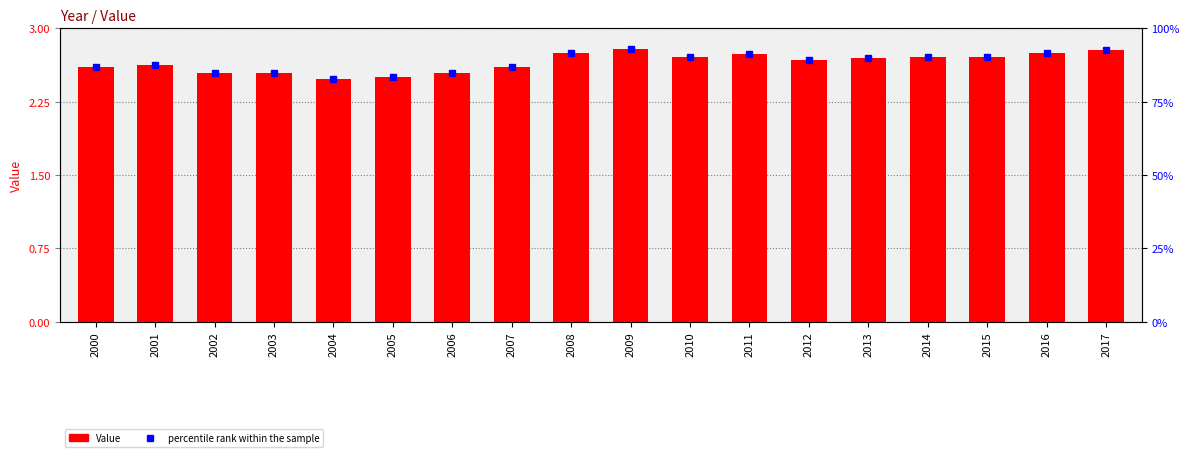

Read the value at 2006.

2.5